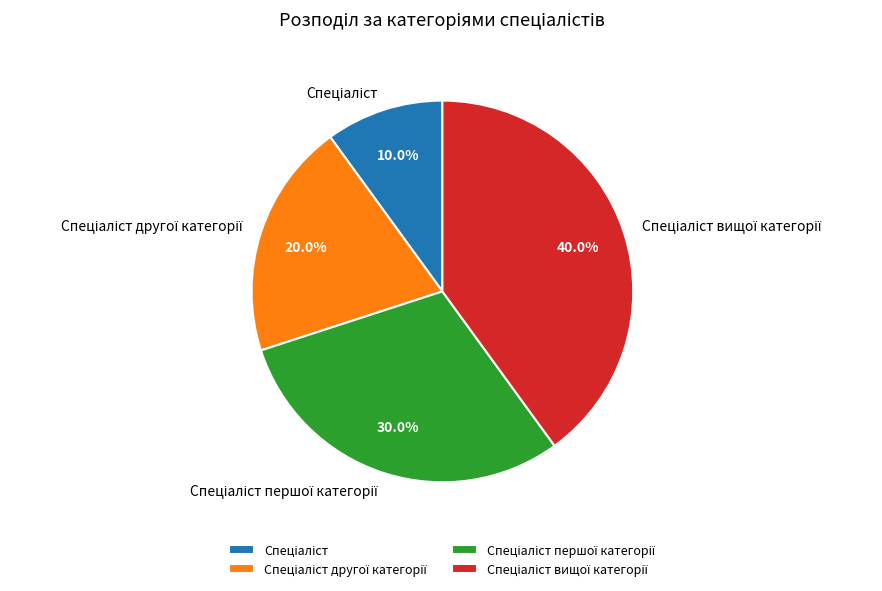

To the nearest percent, what is the difference between the largest and smallest slice percentages?

30%